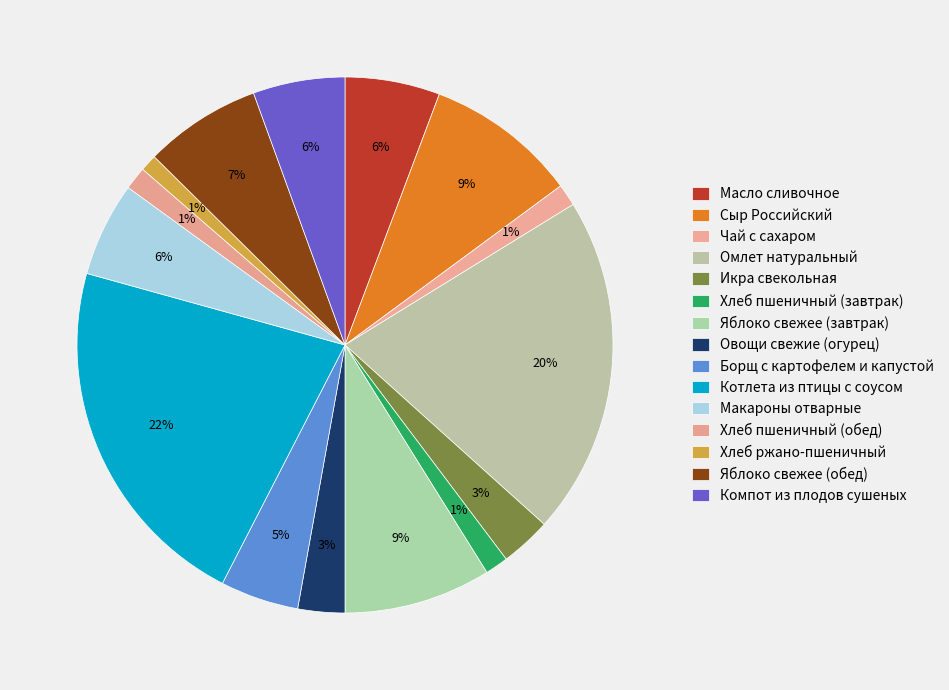

How many segments does this pie chart have?

15